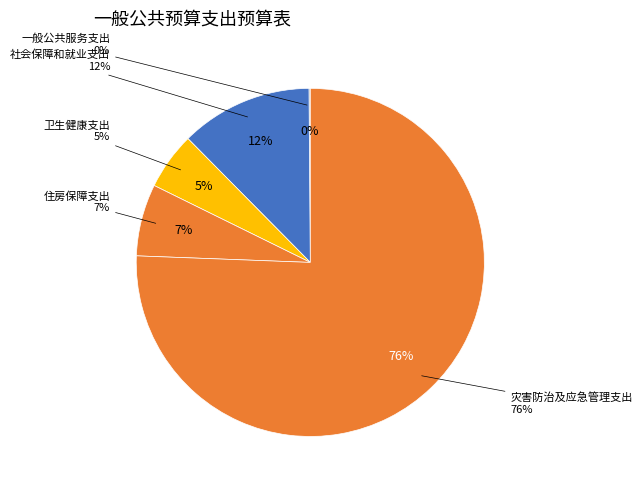

How many segments does this pie chart have?

5